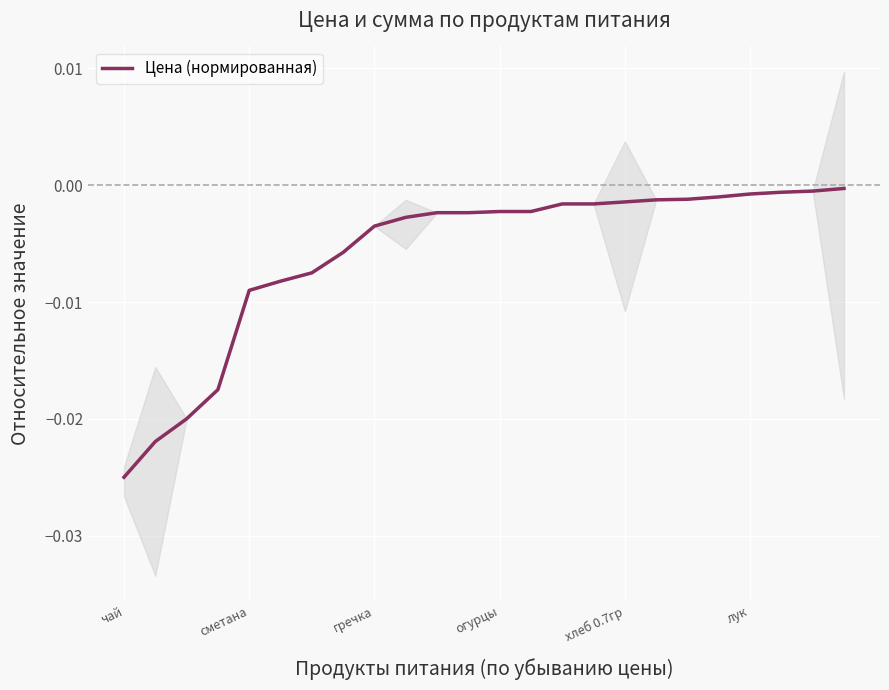

At which label does Цена (нормированная) reach its minimum?

чай